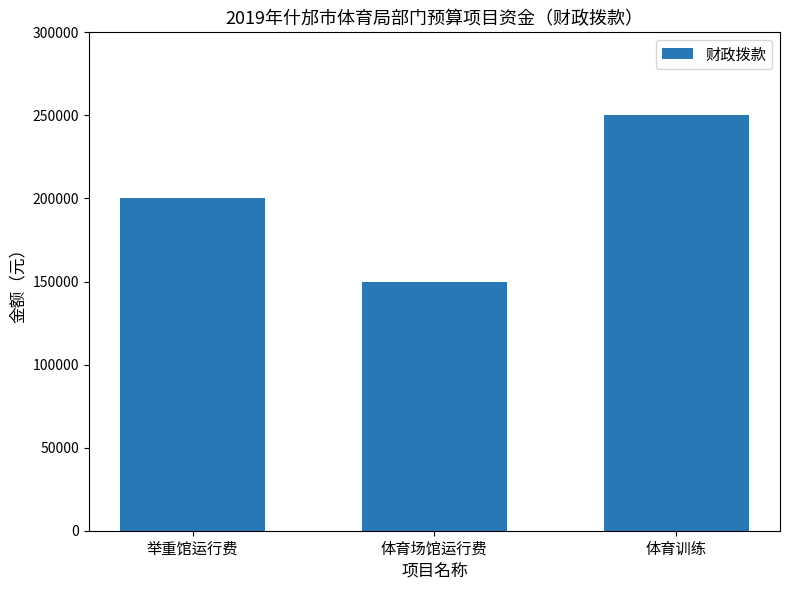

How many bars are there in total?

3